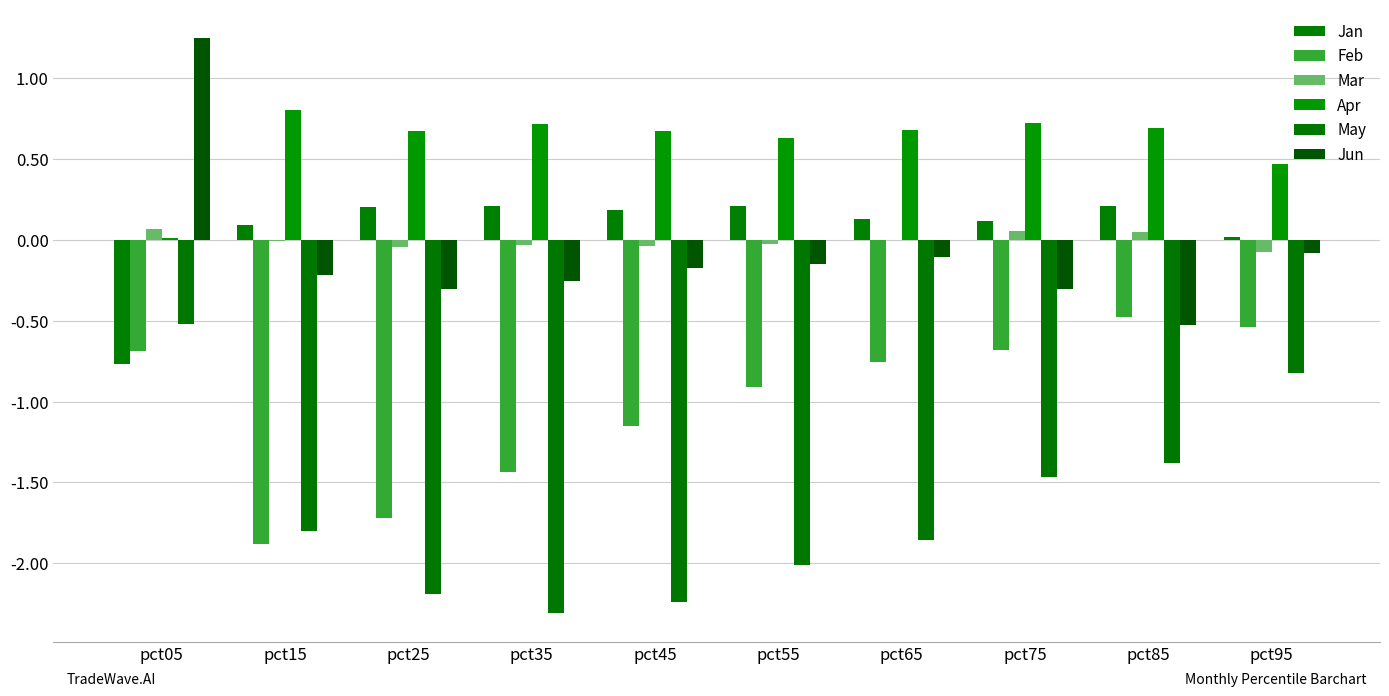

Is the value of Jan at pct75 greater than the value of Jun at pct05?

No